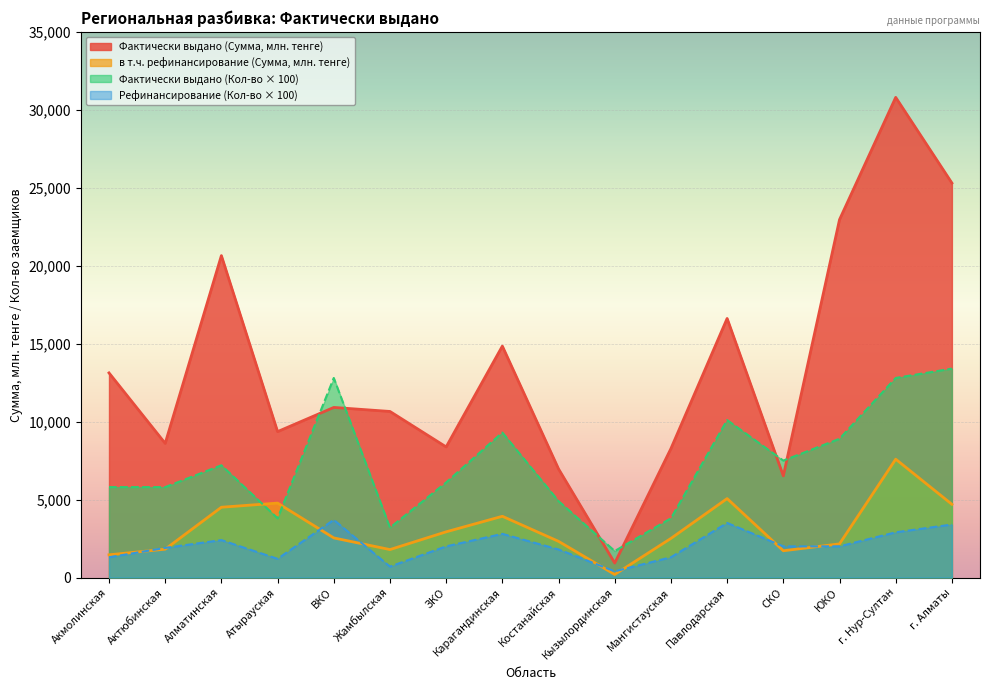

What is the difference between the maximum and minimum values in the в т.ч. рефинансирование (Кол-во) series?

3300.0